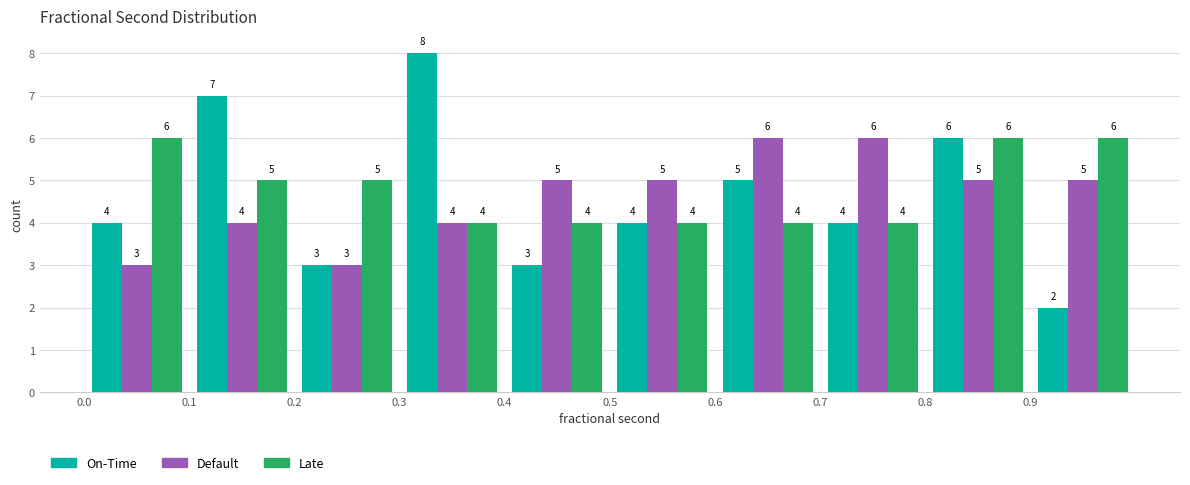

Reading left to right, transcribe this chart: for each range on the x-axis, give the height of each series' bar.

0.0 to 0.1: On-Time=4	Default=3	Late=6
0.1 to 0.2: On-Time=7	Default=4	Late=5
0.2 to 0.3: On-Time=3	Default=3	Late=5
0.3 to 0.4: On-Time=8	Default=4	Late=4
0.4 to 0.5: On-Time=3	Default=5	Late=4
0.5 to 0.6: On-Time=4	Default=5	Late=4
0.6 to 0.7: On-Time=5	Default=6	Late=4
0.7 to 0.8: On-Time=4	Default=6	Late=4
0.8 to 0.9: On-Time=6	Default=5	Late=6
0.9 to 1.0: On-Time=2	Default=5	Late=6